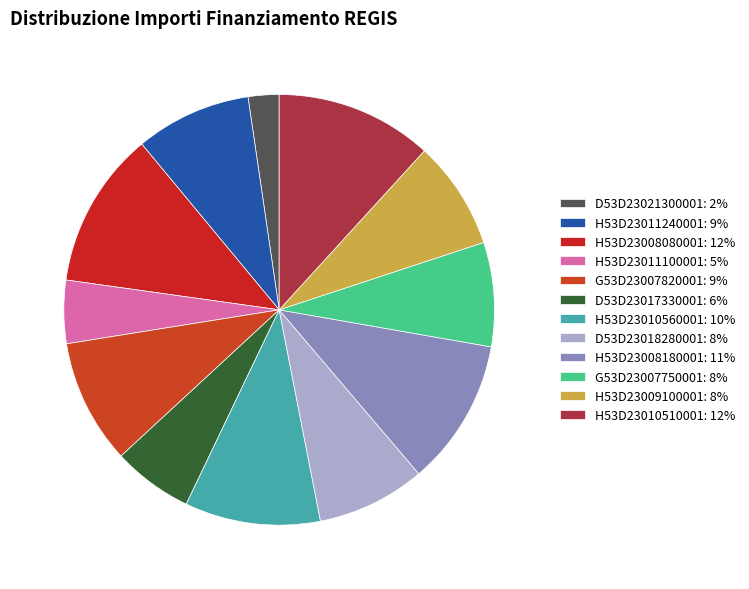

The D53D23017330001 slice represents 6% of the pie. True or false?

True